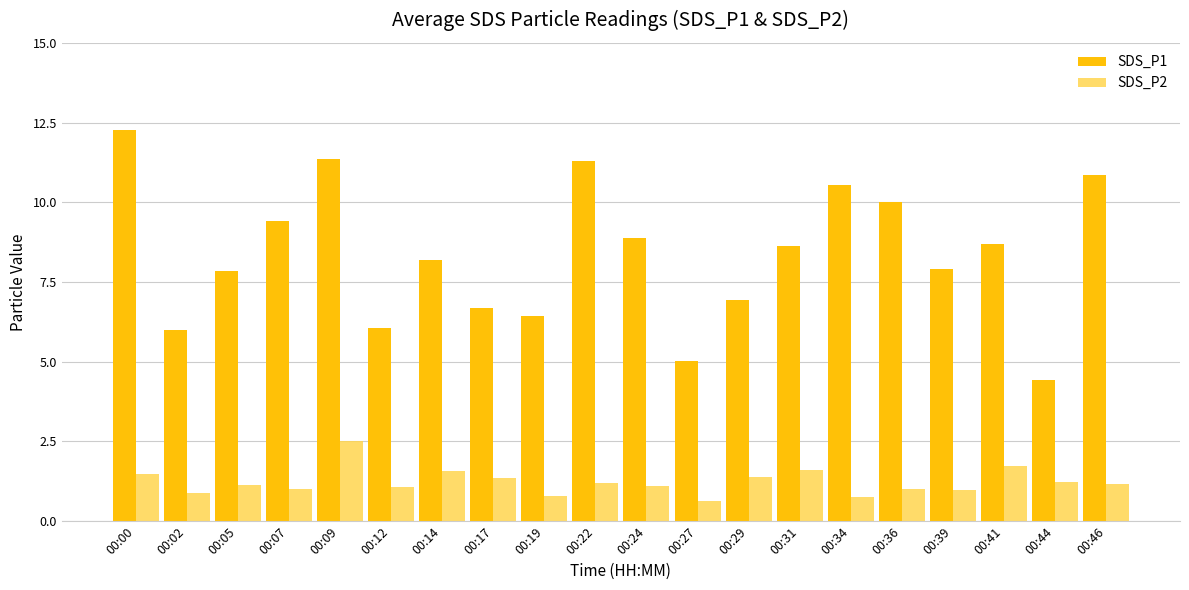

How many distinct data groups are displayed?

2